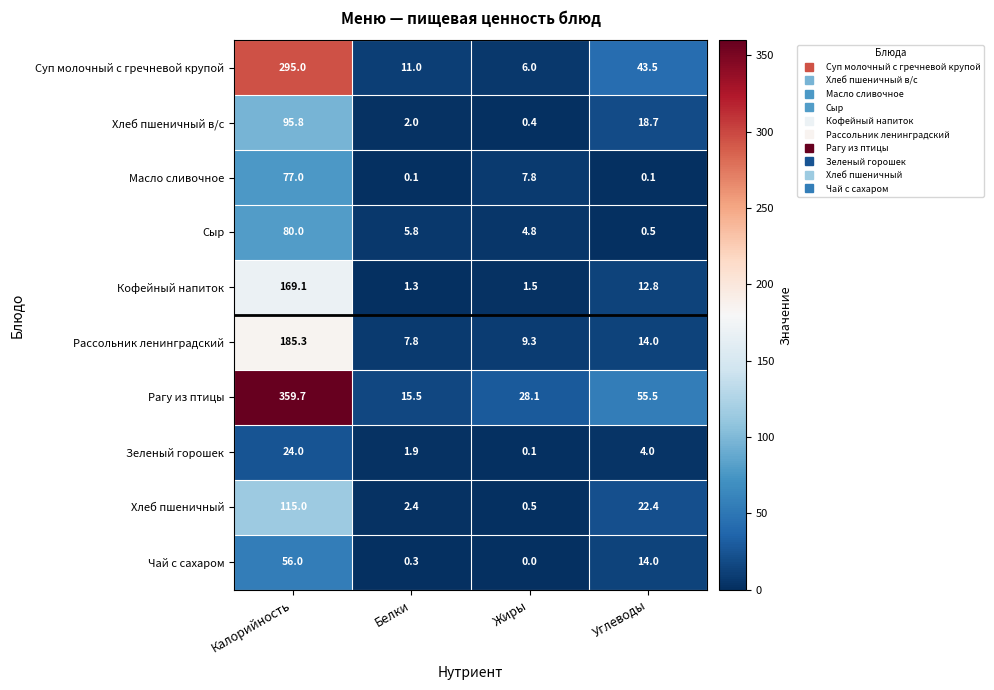

At which label does Рассольник ленинградский first exceed 14?

Калорийность